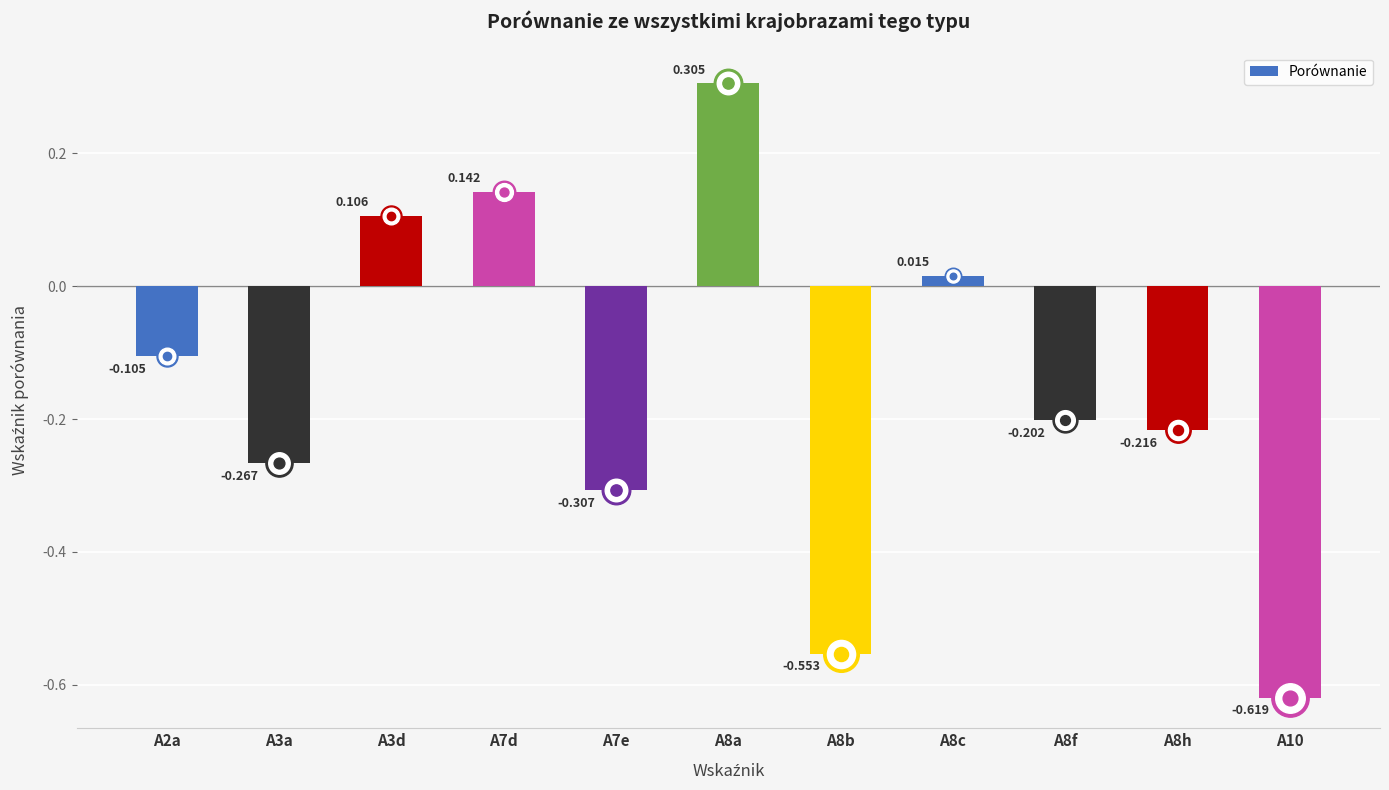

What is the change in value from A2a to A8c?

+0.1